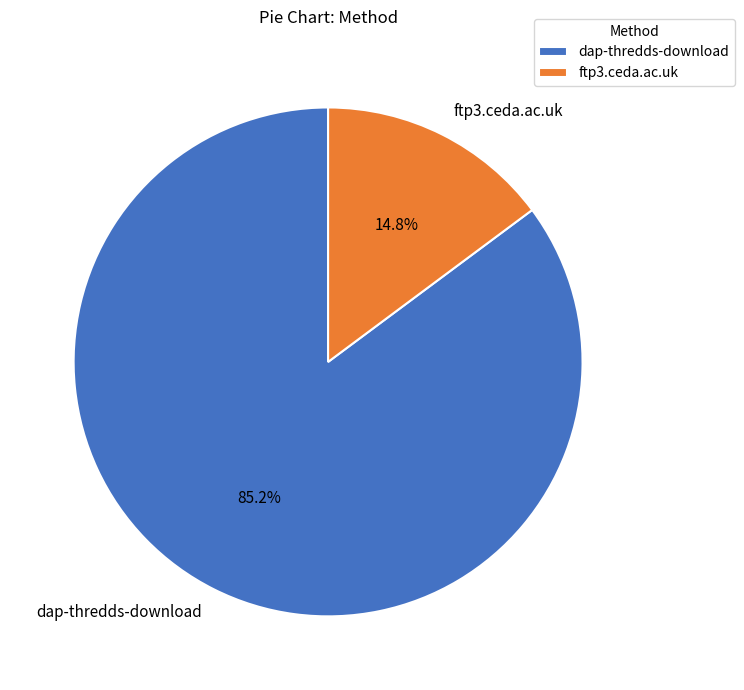

What is the largest slice in the pie chart?

dap-thredds-download